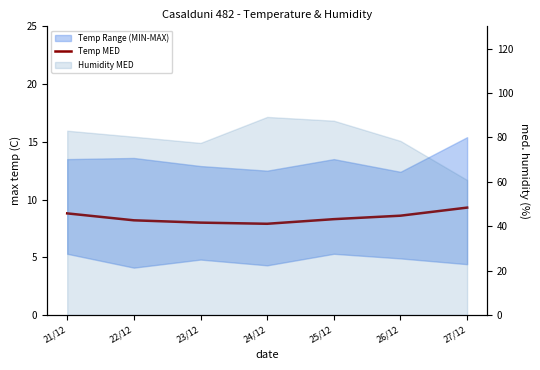

At which label does the data first exceed 8?

21/12